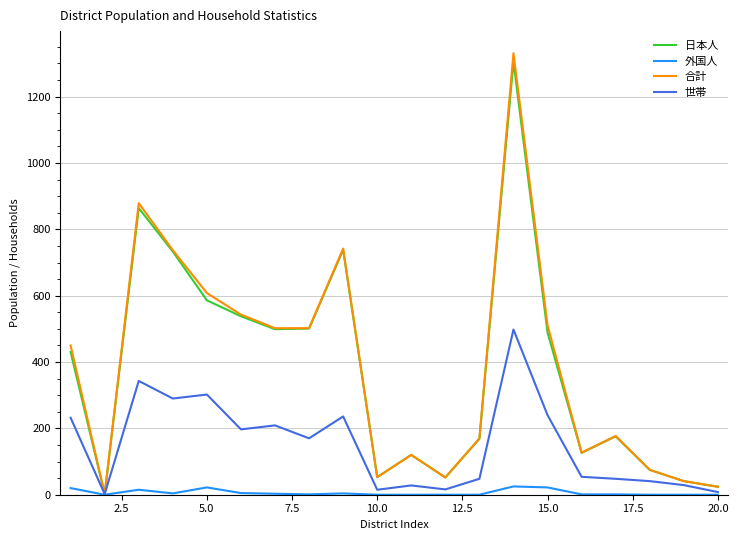

What is the maximum value shown in the chart?

1331